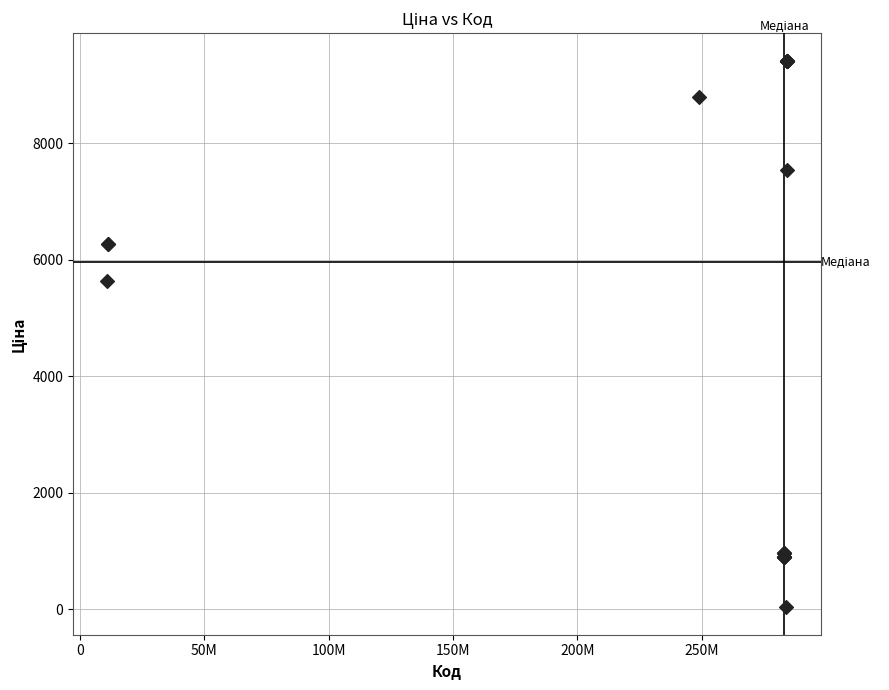

What Y value in the scatter plot is closest to 4724?

5636.0